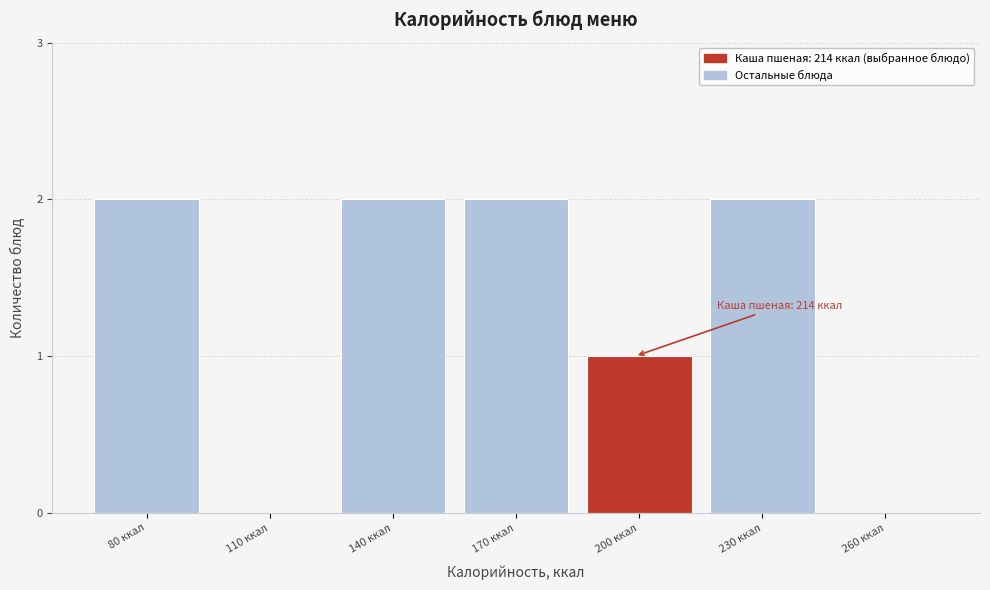

Reading right to left, extract all data points from this chart.

260 ккал=0	230 ккал=2	200 ккал=1	170 ккал=2	140 ккал=2	110 ккал=0	80 ккал=2